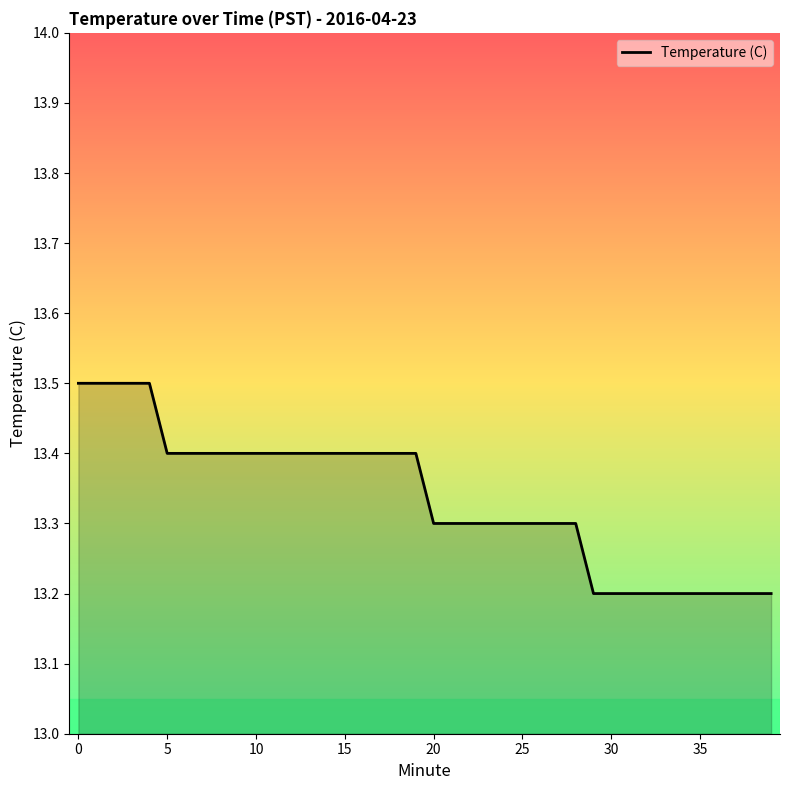

What is the smallest value displayed?

13.2